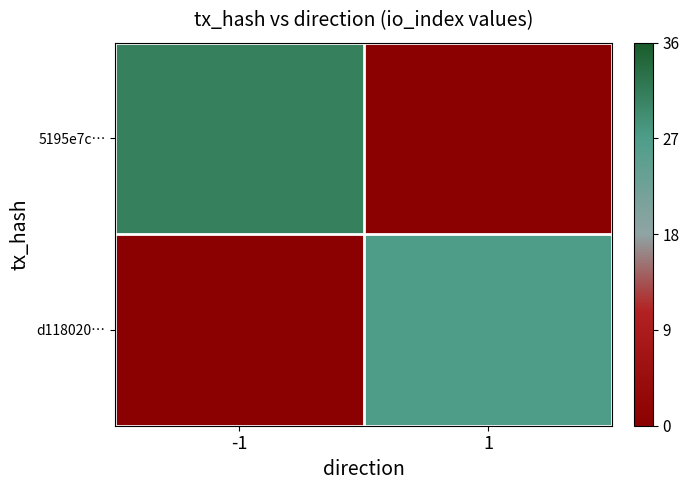

What is the spread (max minus min) of values at 1?

27